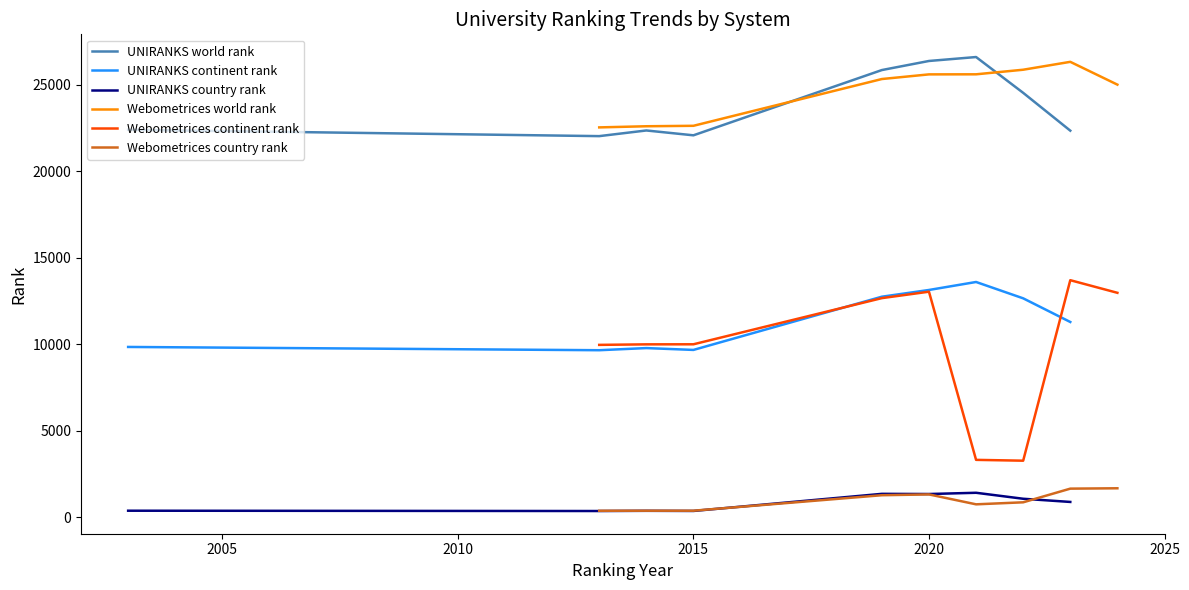

What is the average value of the UNIRANKS world rank series?

23834